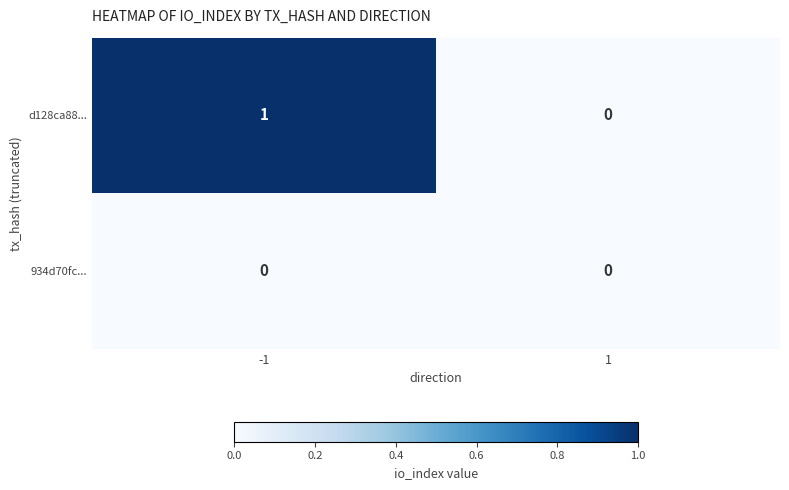

Rank the series by their maximum value, from lowest to highest.

934d70fc..., d128ca88...